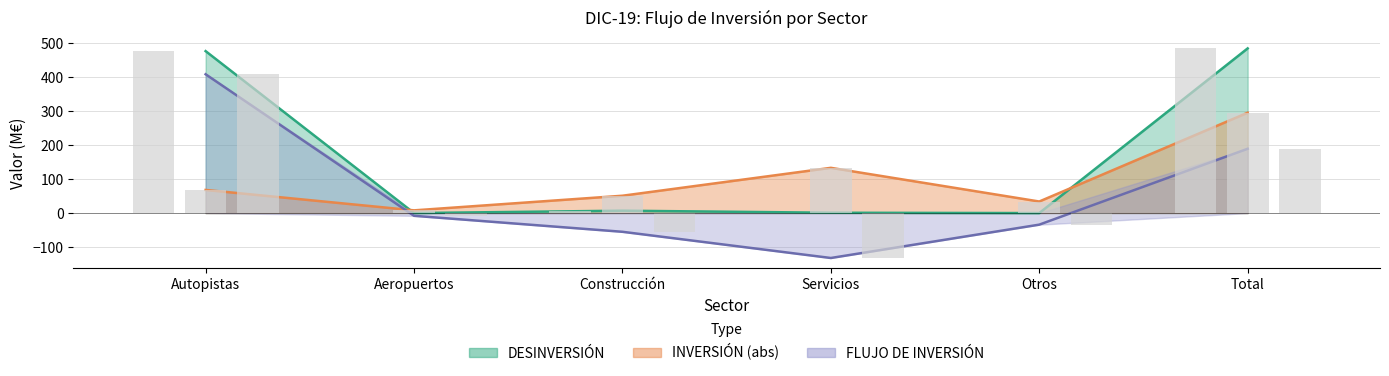

Between Otros and Total, which is larger?

Total